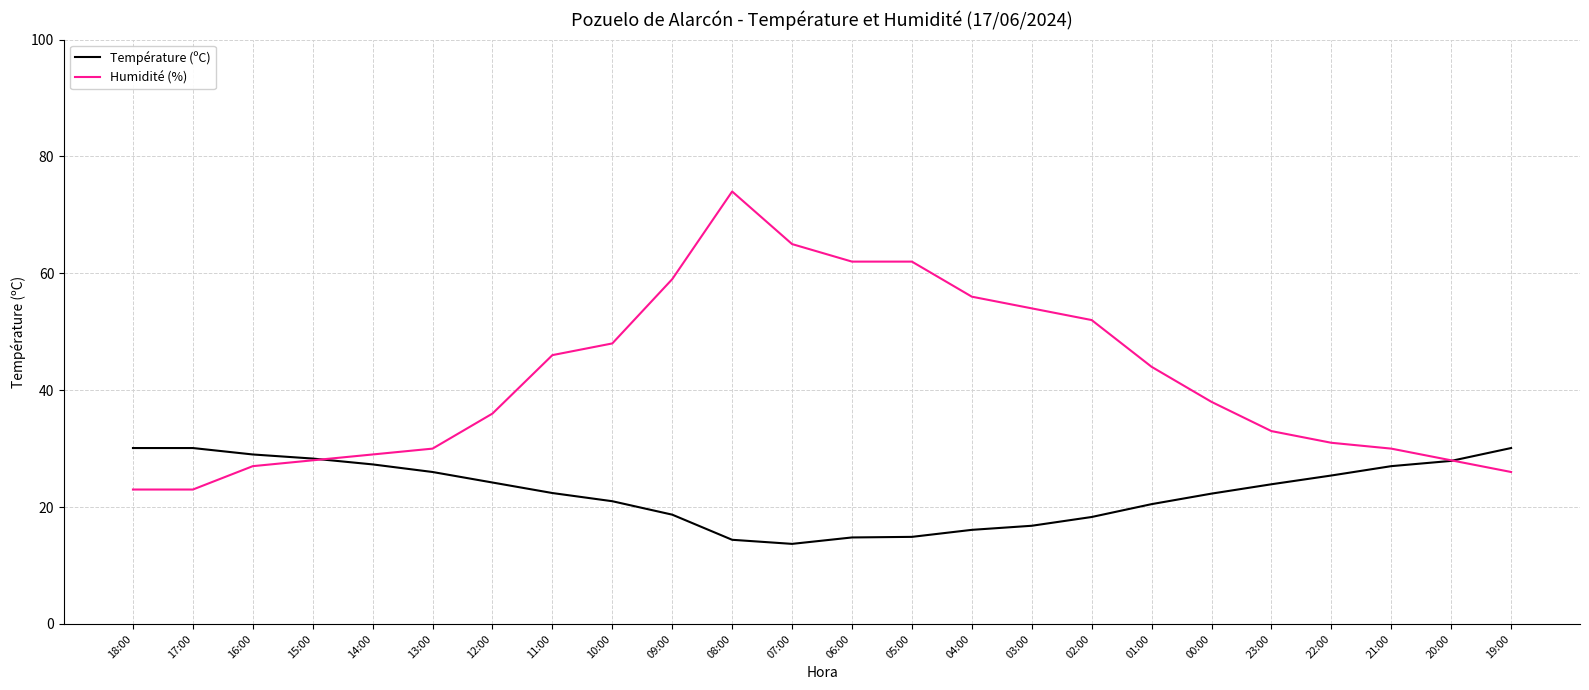

What position from the left is 04:00?

15